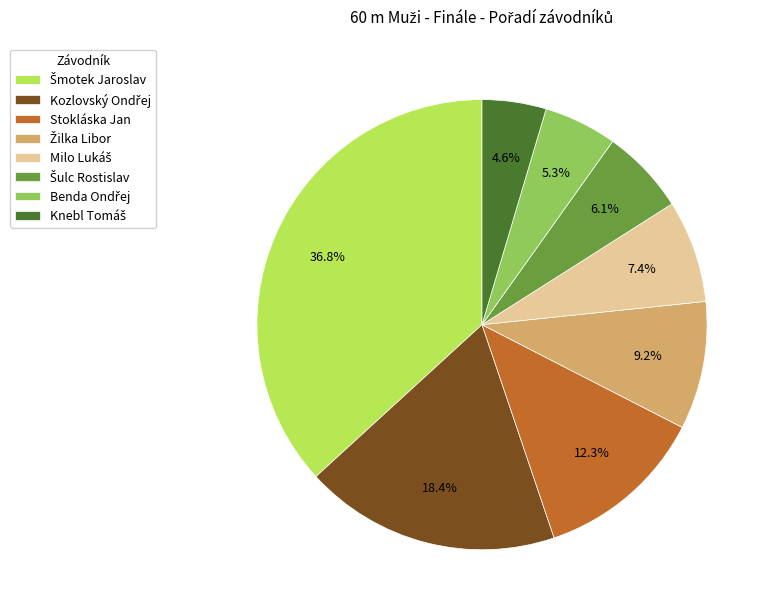

Count the number of slices in the pie.

8